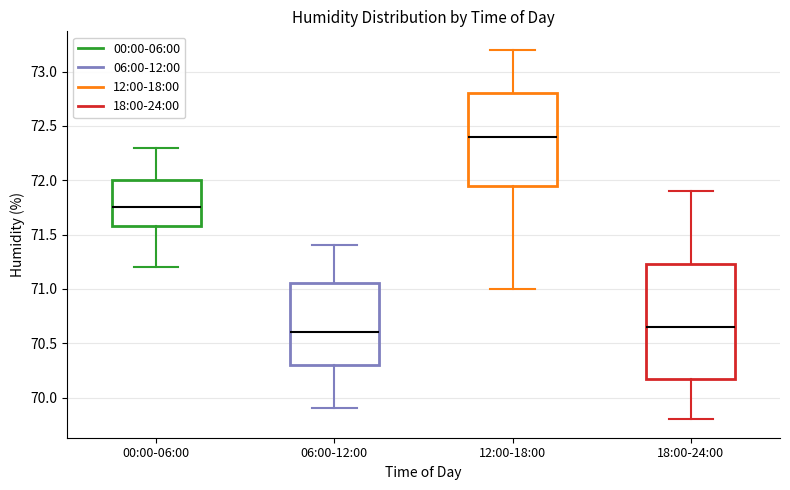

Reading left to right, transcribe this box plot: for each box, give where its median line is, the range the box spans, and where its two whiskers end, as read against the y-axis. The values are not printed on the chart, so give them approximately, as read against the axis.

00:00-06:00: median 71.75, box 71.60 to 72.00, whiskers 71.20 to 72.30
06:00-12:00: median 70.60, box 70.30 to 71.05, whiskers 69.90 to 71.40
12:00-18:00: median 72.40, box 71.95 to 72.80, whiskers 71.00 to 73.20
18:00-24:00: median 70.65, box 70.20 to 71.25, whiskers 69.80 to 71.90